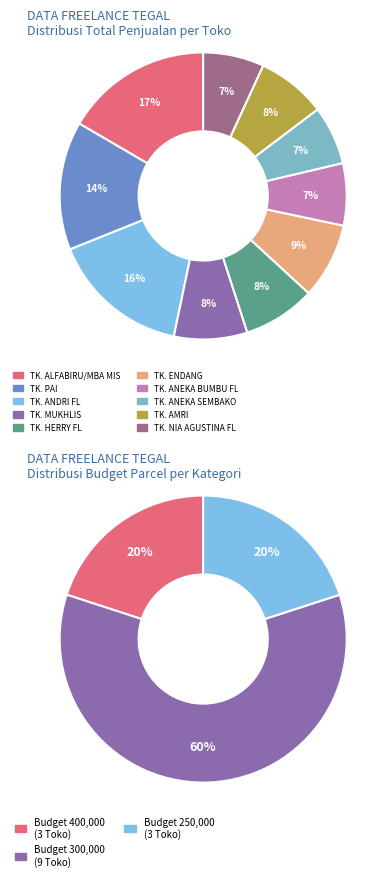

To the nearest percent, what portion does TK. ANEKA SEMBAKO represent?

7%